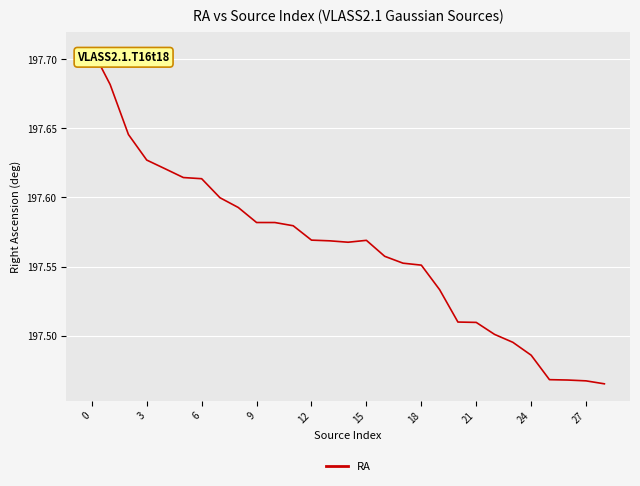

Does the chart display data point markers on the line(s)?

No